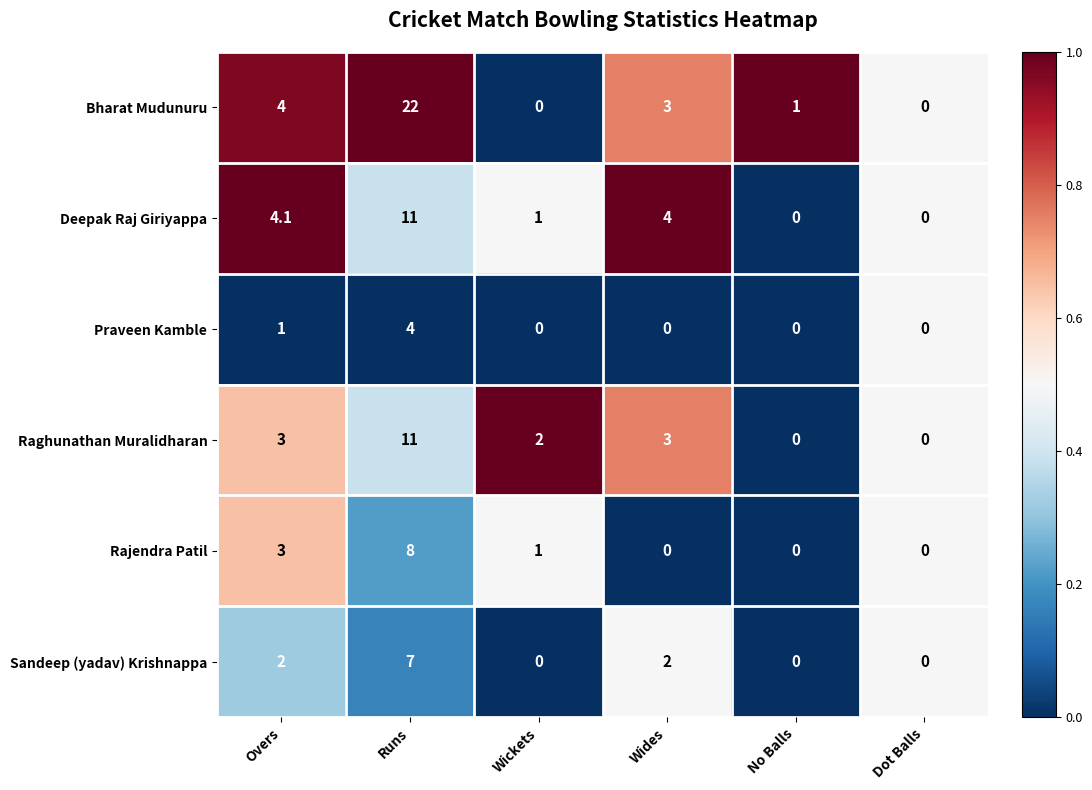

At which category is the sum across all series the highest?

Runs